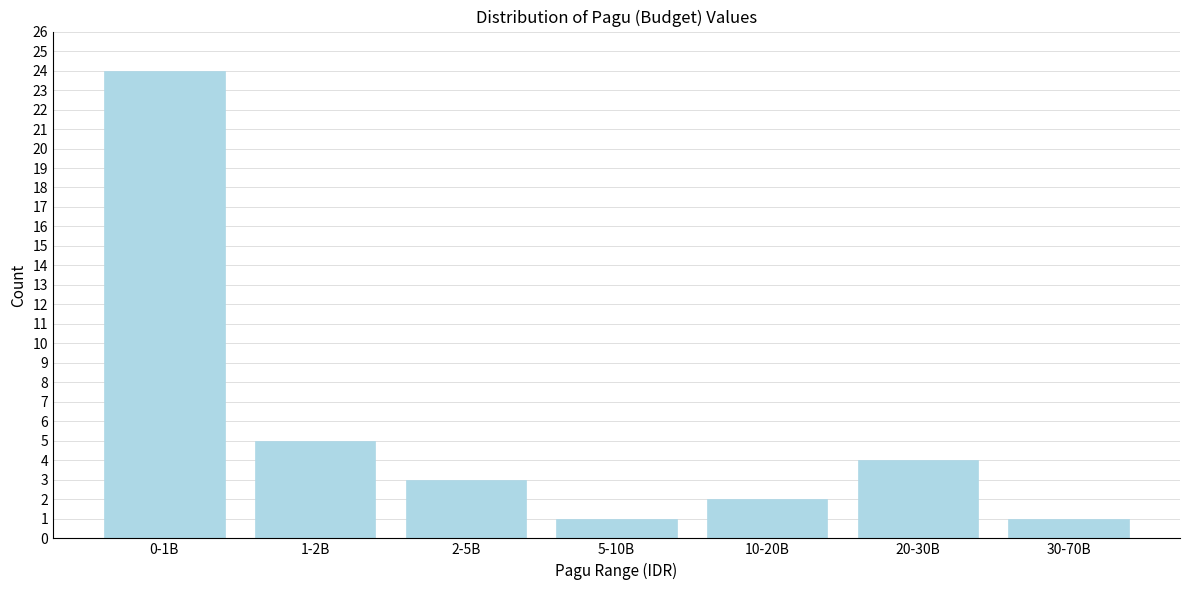

Reading right to left, transcribe all the data shown in this chart.

30-70B=1	20-30B=4	10-20B=2	5-10B=1	2-5B=3	1-2B=5	0-1B=24